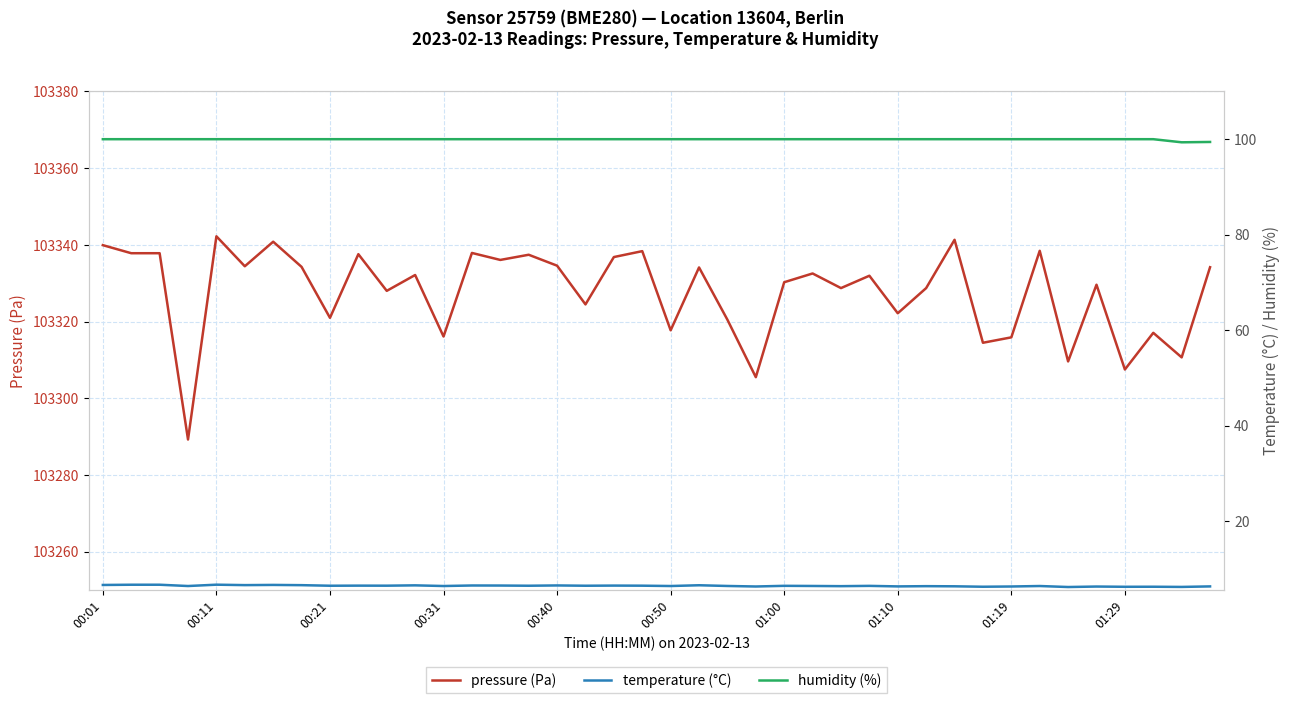

How many lines are shown in the chart?

3